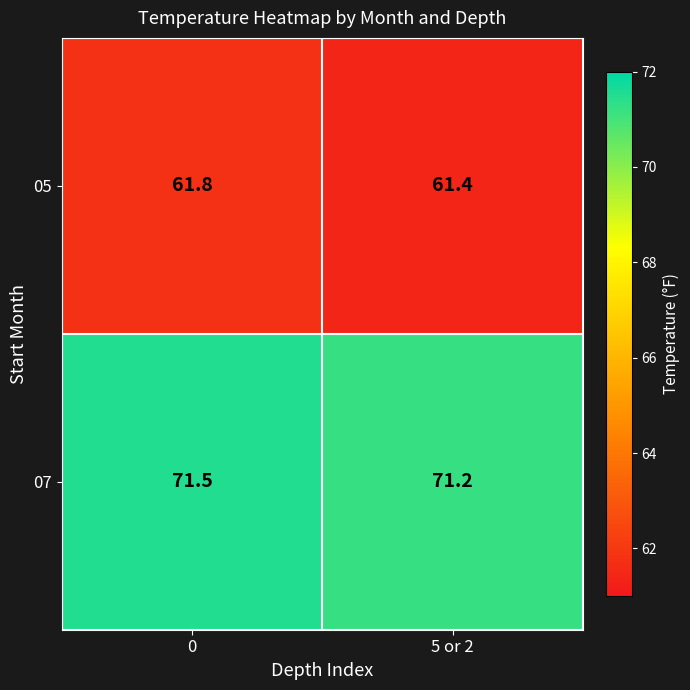

Is it true that 07 equals 71.2 at 5 or 2?

True